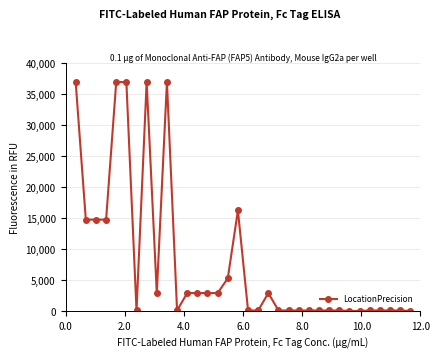

What is the average value?

7977